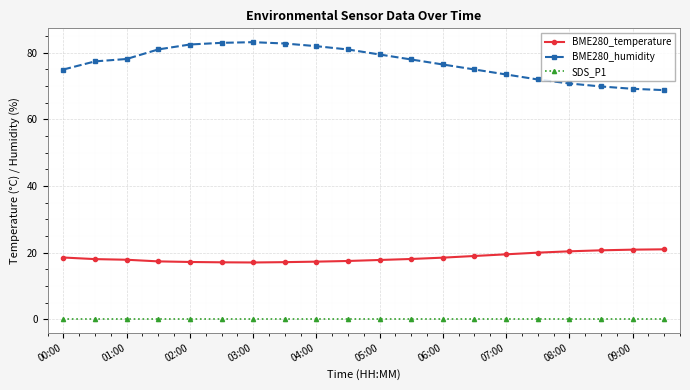

Which series has the widest spread of values?

BME280_humidity